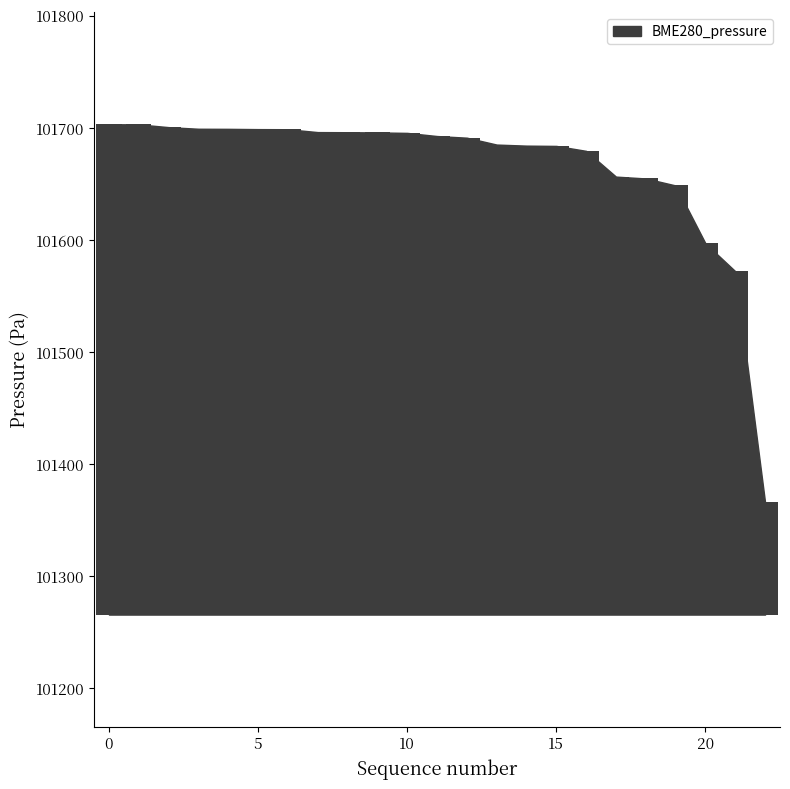

Is it true that the value at 07:11 is 143156.5?

False